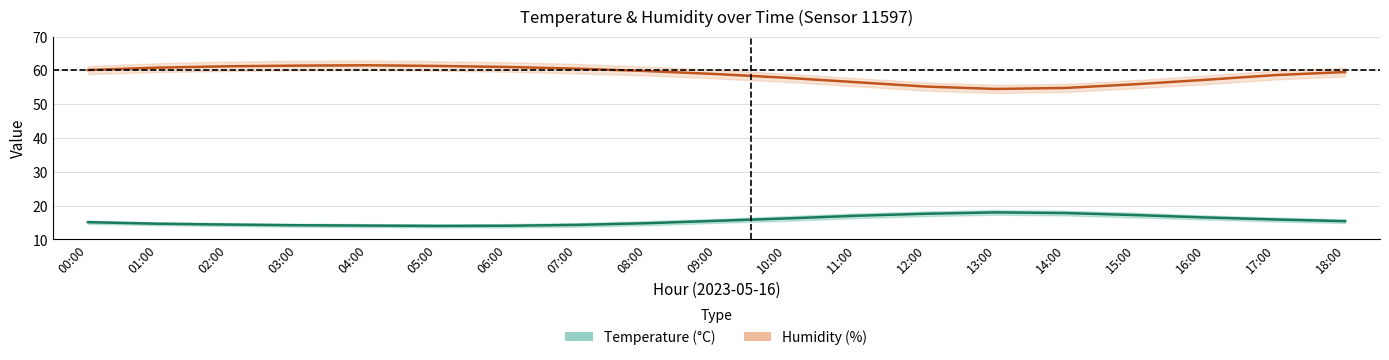

True or false: Humidity has more than 0 interior local peaks.

True